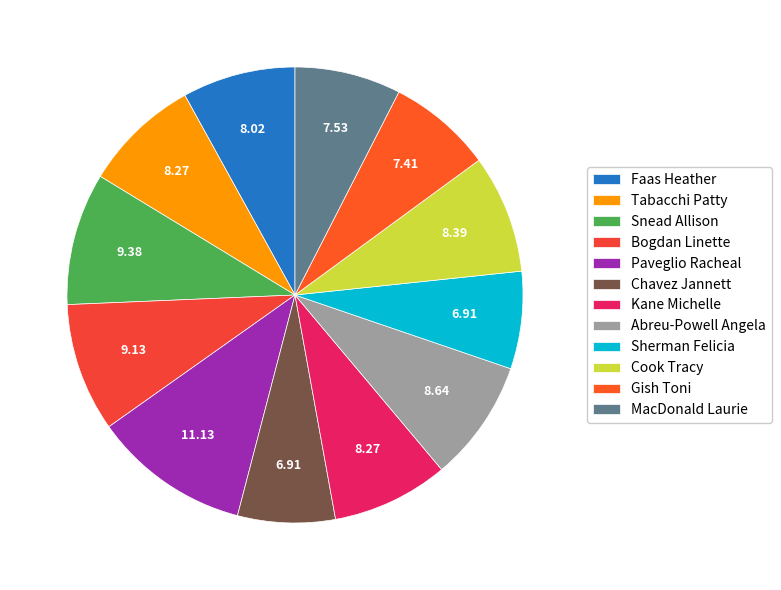

To the nearest percent, what is the difference between the largest and smallest slice percentages?

4%